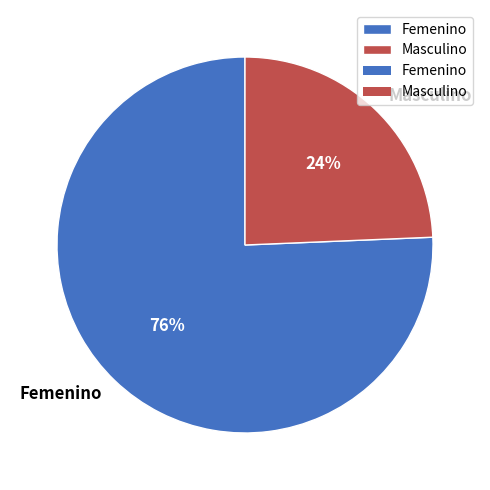

True or false: Femenino accounts for 76% of the total.

True